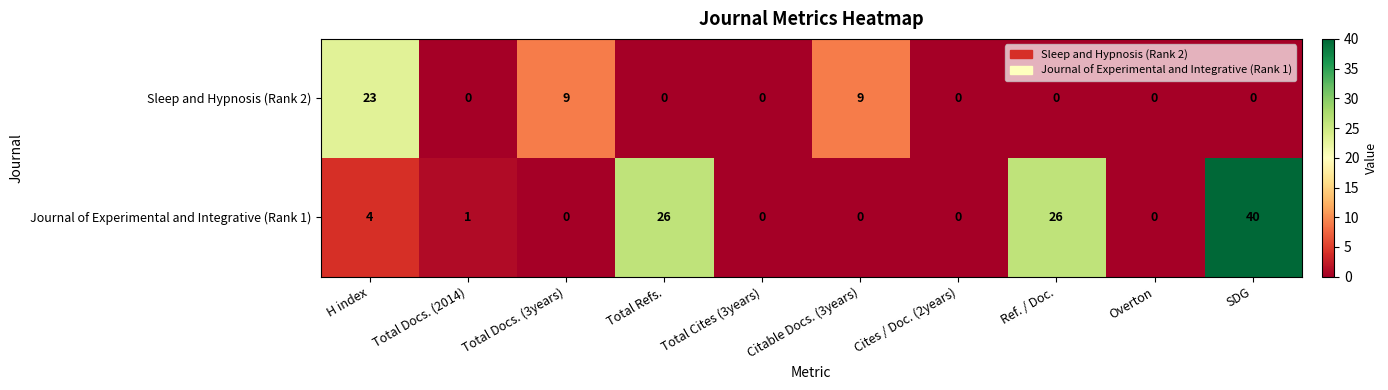

How many positive values does the Journal of Experimental and Integrative (Rank 1) series have?

5